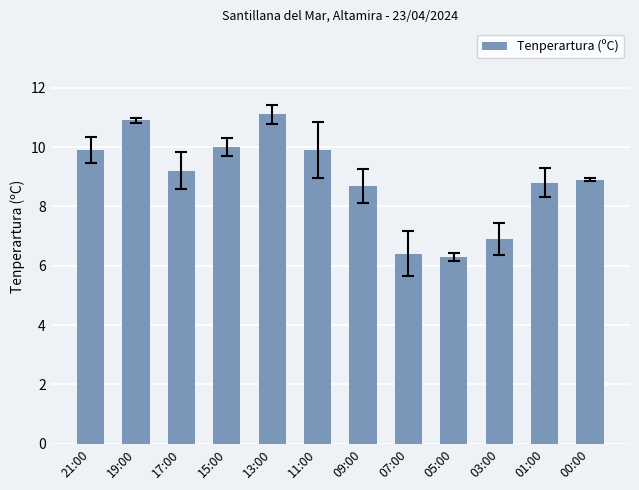

The chart shows a value of 8.8 at 01:00. True or false?

True